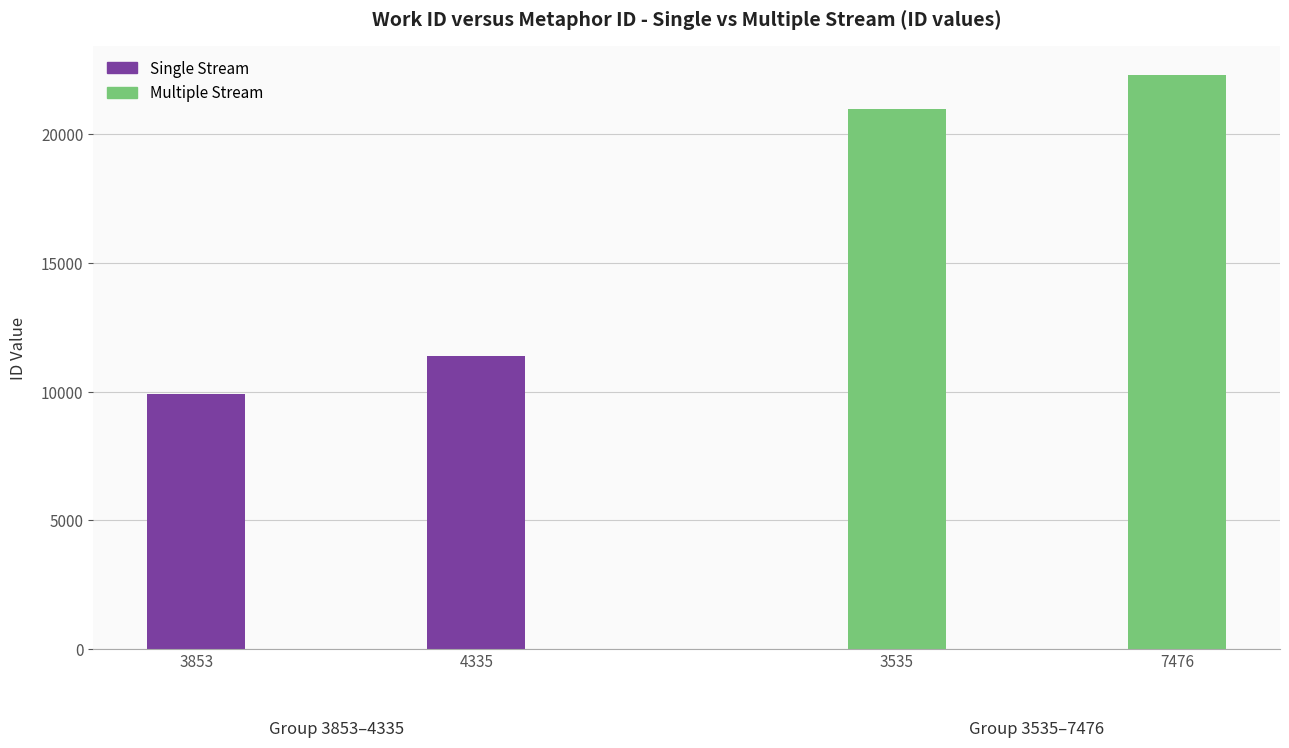

List the series in order of their overall mean, highest first.

Multiple Stream, Single Stream